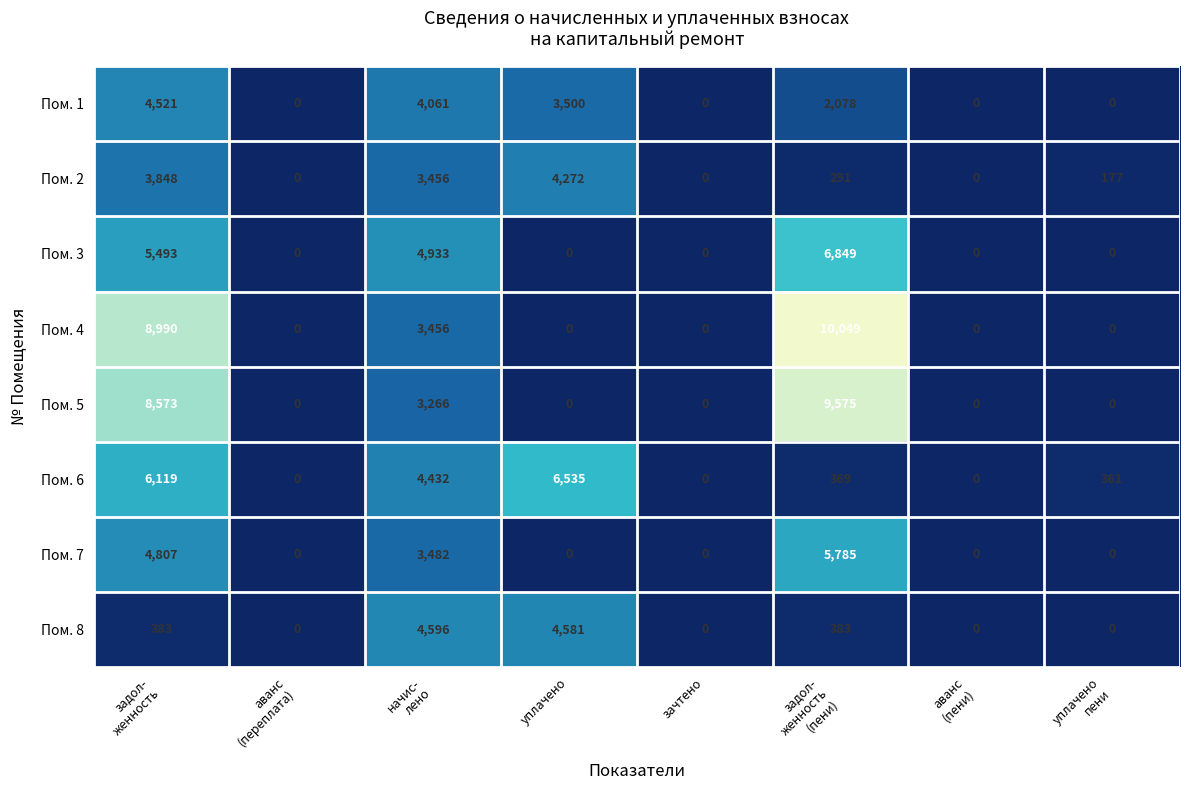

Which series has the largest total across all categories?

Пом. 4